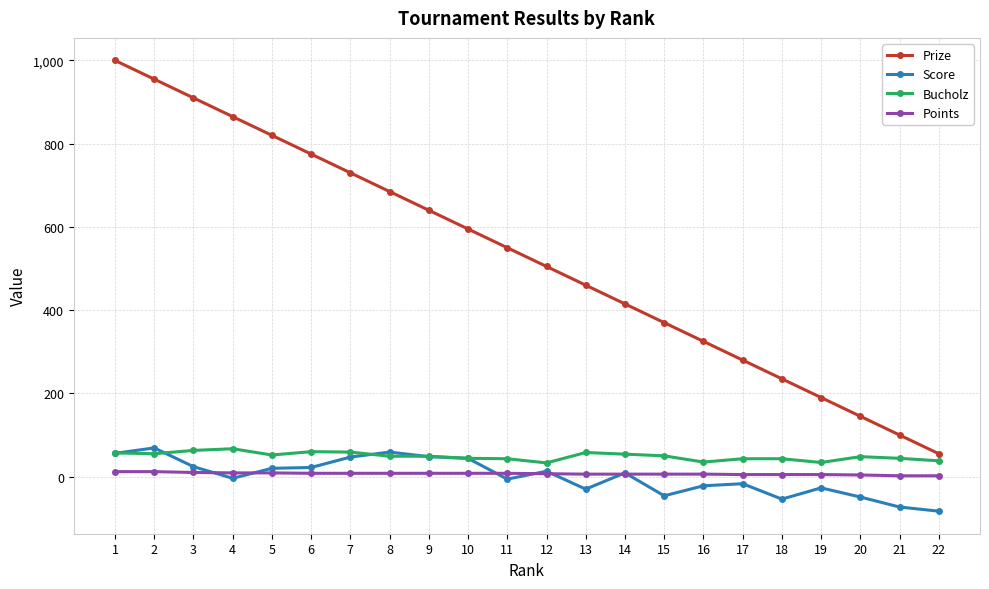

Which series has the widest spread of values?

Prize